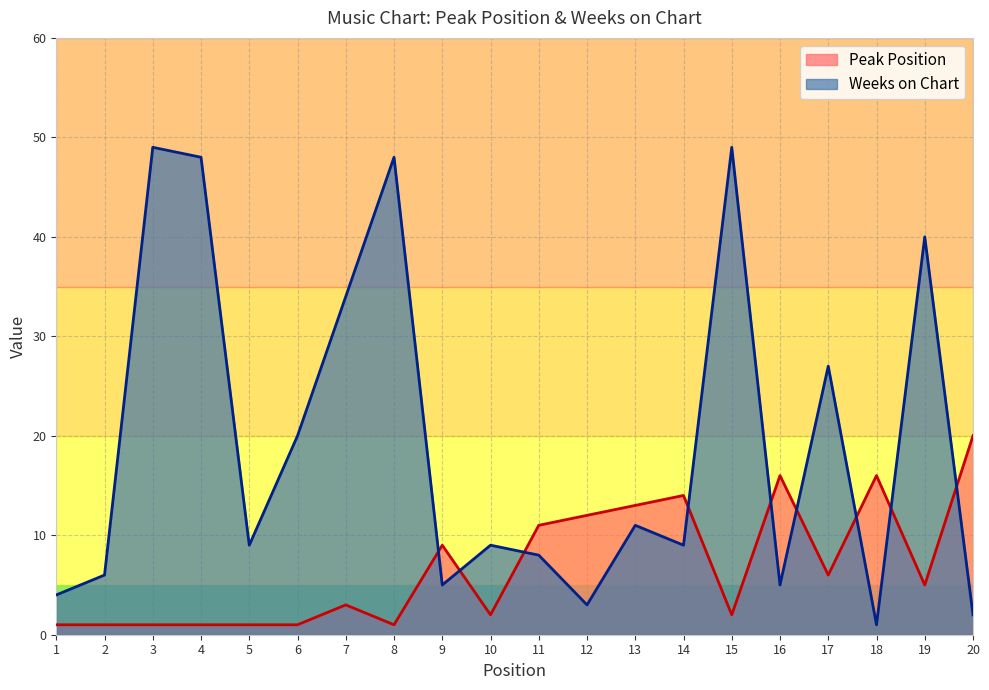

Is the value of Peak Position at 11 greater than the value of Weeks on Chart at 10?

Yes